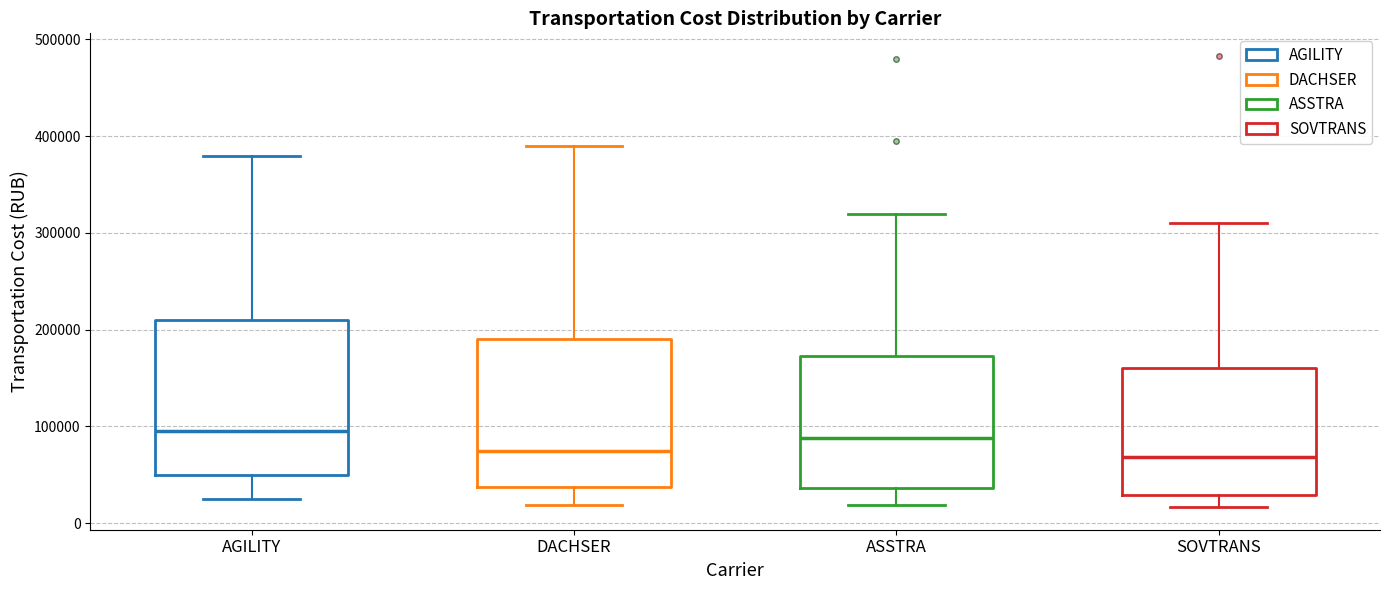

Where does the lower whisker of the box for ASSTRA end on the y-axis? The values are not printed on the chart, so give them approximately, as read against the axis.

20000